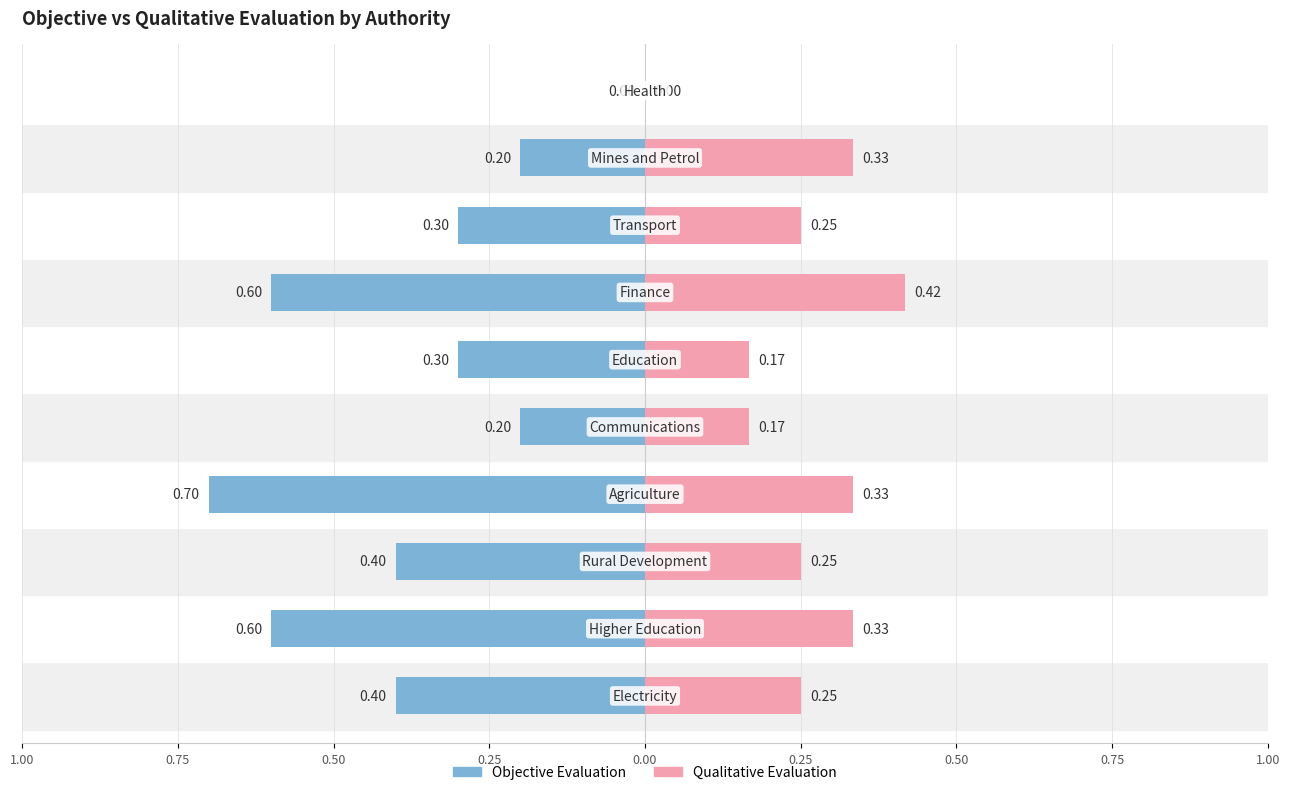

The Qualitative Evaluation series shows 0.6 at Finance. True or false?

False